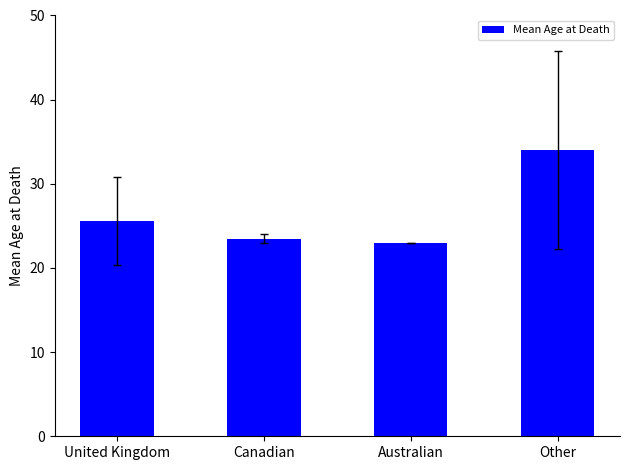

Reading left to right, list all the values displayed in this chart.

United Kingdom=25.6	Canadian=23.5	Australian=23.0	Other=34.0